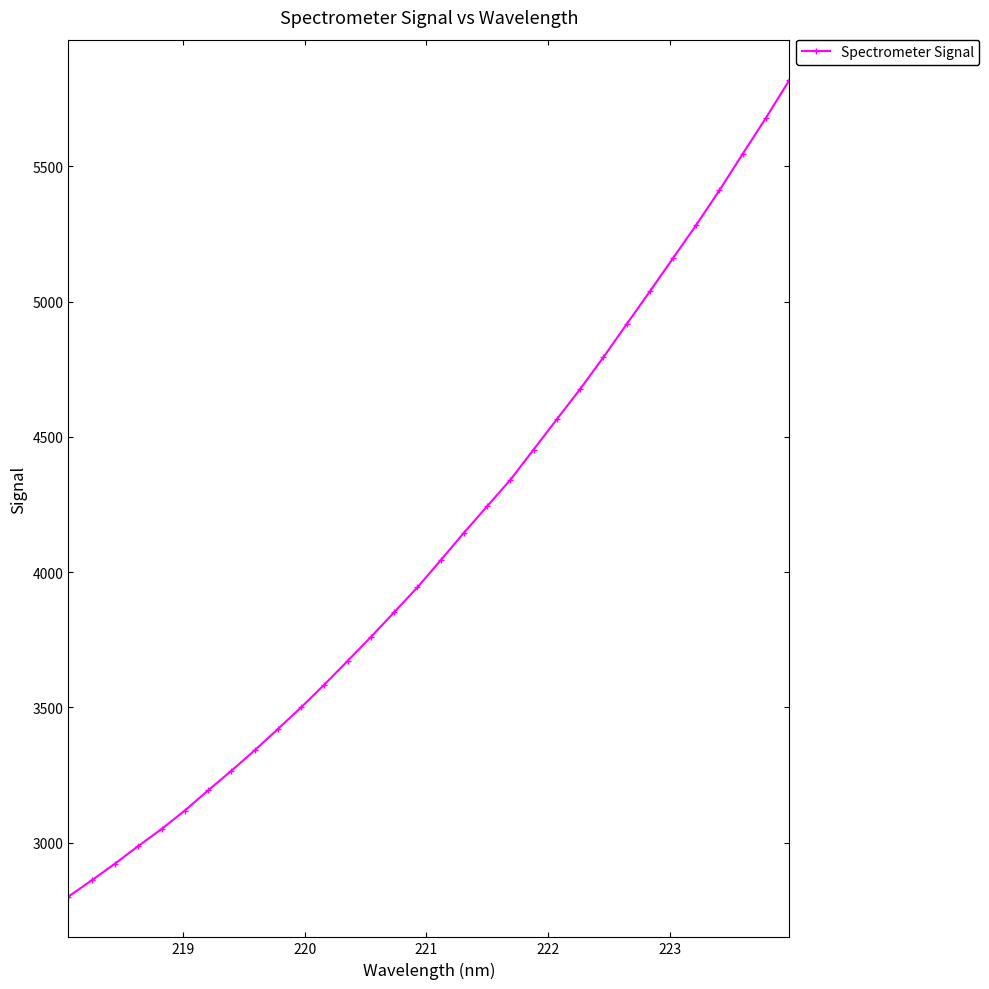

What is the difference between the maximum and minimum values?

3016.3